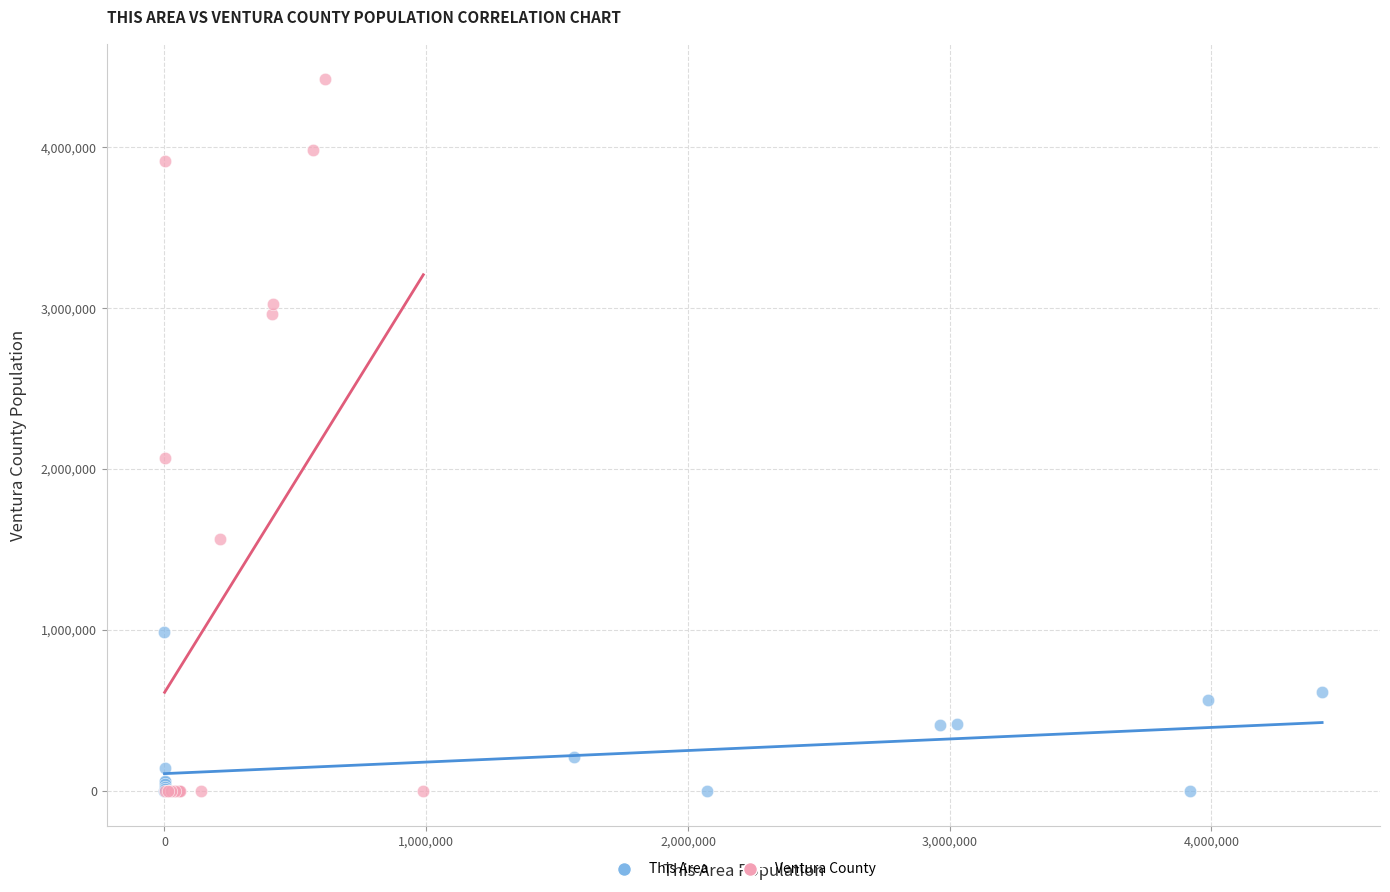

Which series has the largest Y range (max minus min)?

Ventura County